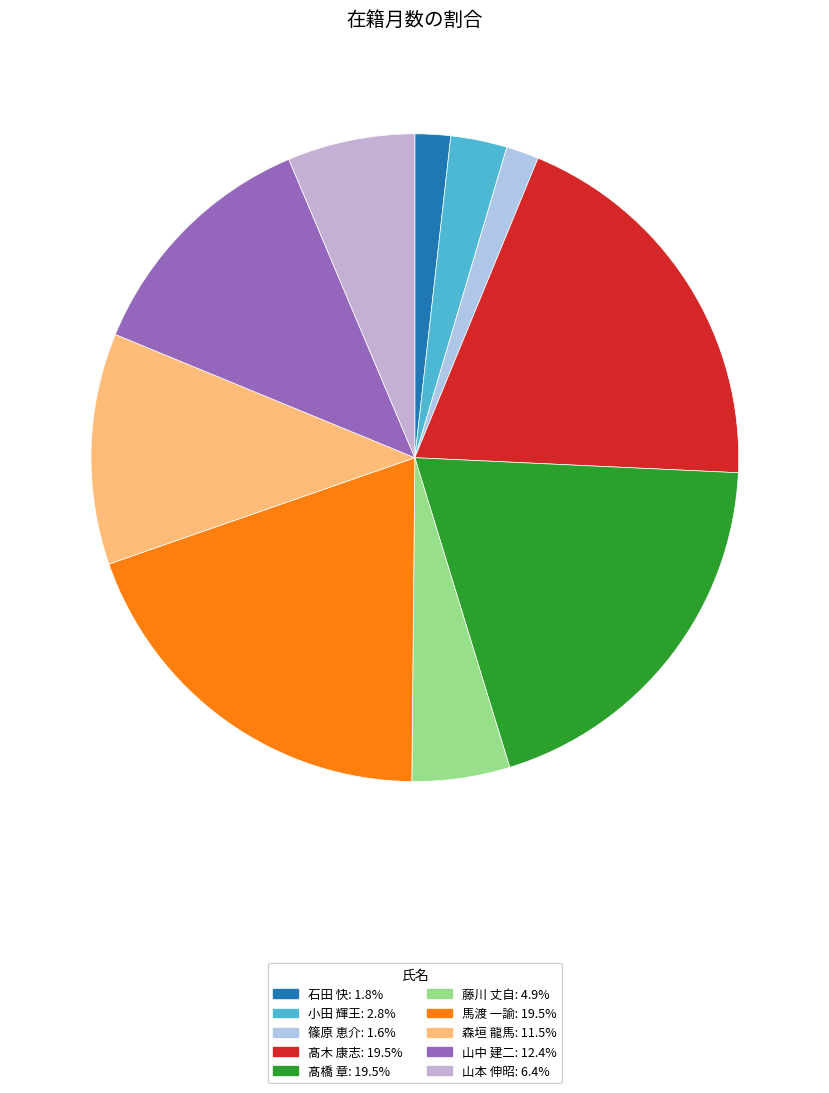

How many slices are in this pie chart?

10